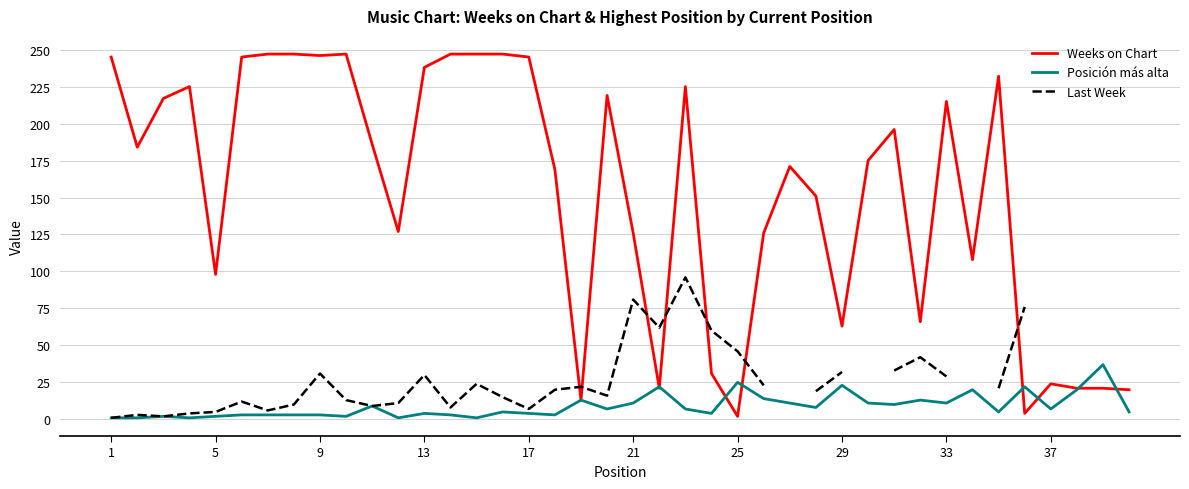

Is this an area chart (filled region under the line)?

No